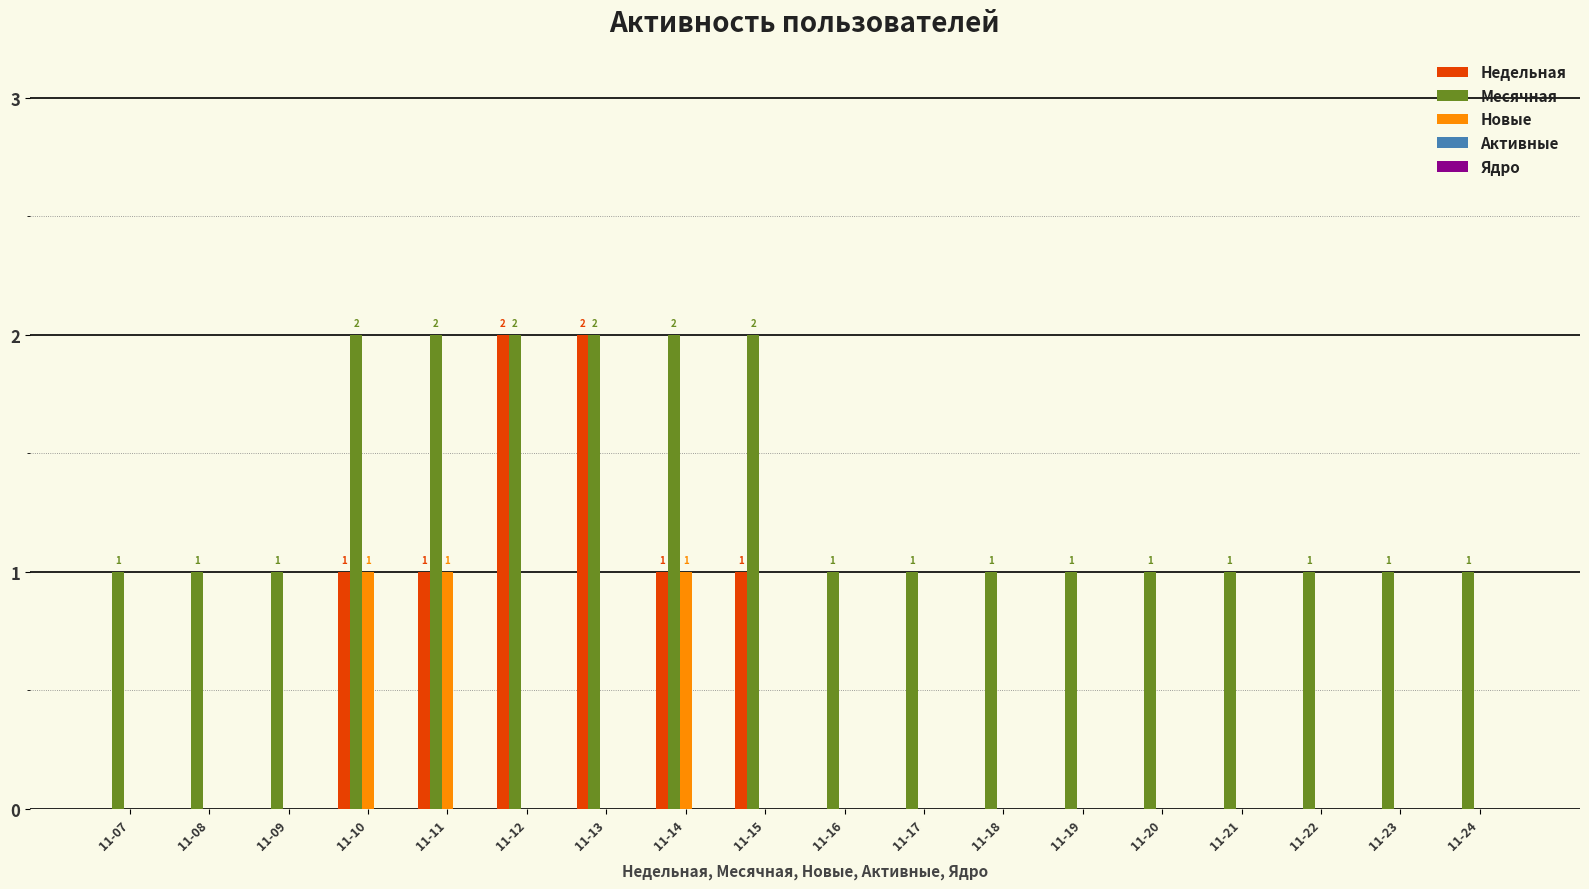

The Новые series shows 0 at 11-18. True or false?

True